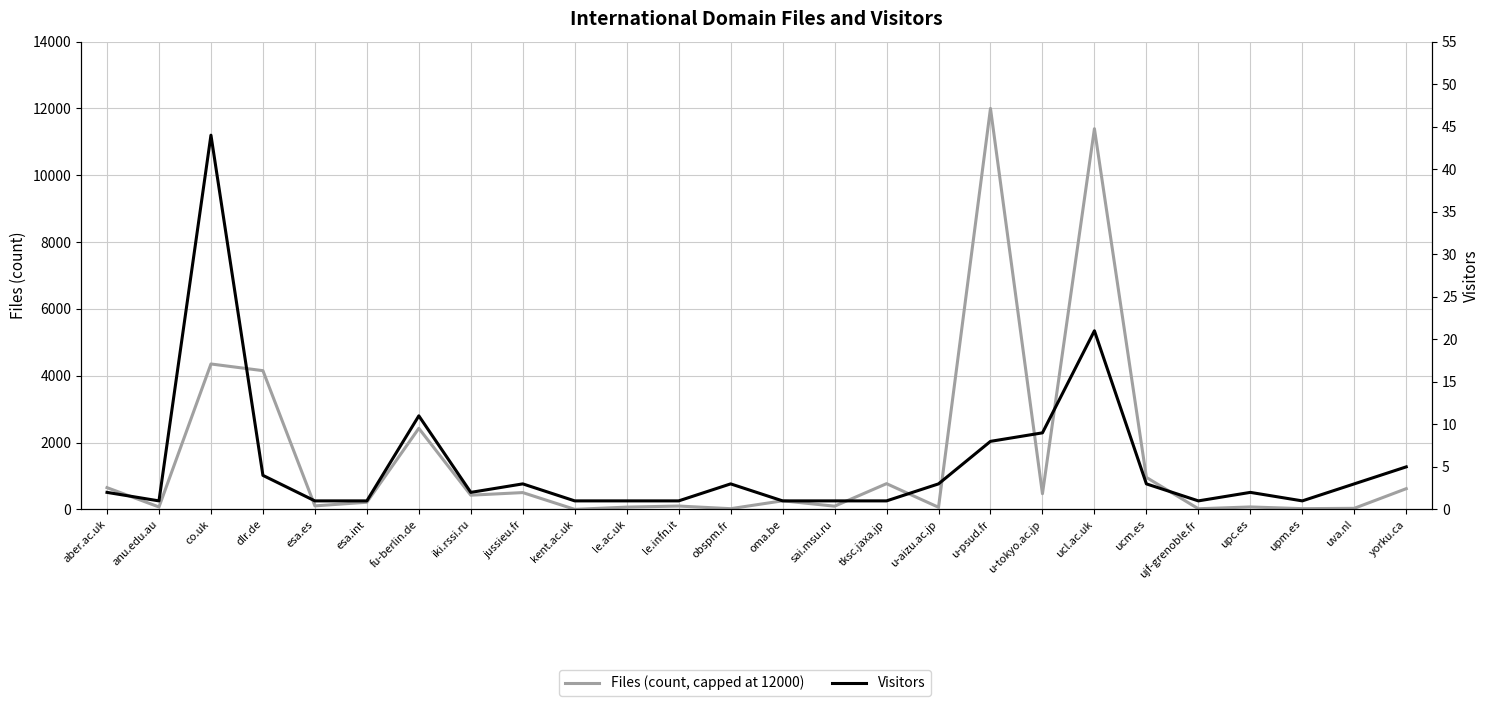

List the series in order of their overall mean, highest first.

Files (count, capped at 12000), Visitors